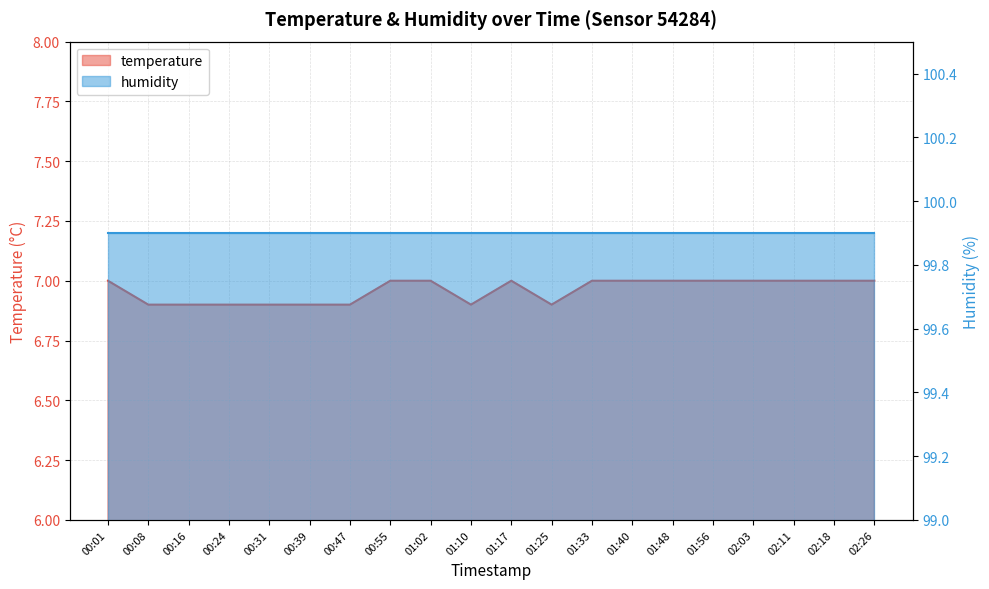

Reading right to left, list all the values displayed in this chart.

7.0	7.0	7.0	7.0	7.0	7.0	7.0	7.0	6.9	7.0	6.9	7.0	7.0	6.9	6.9	6.9	6.9	6.9	6.9	7.0